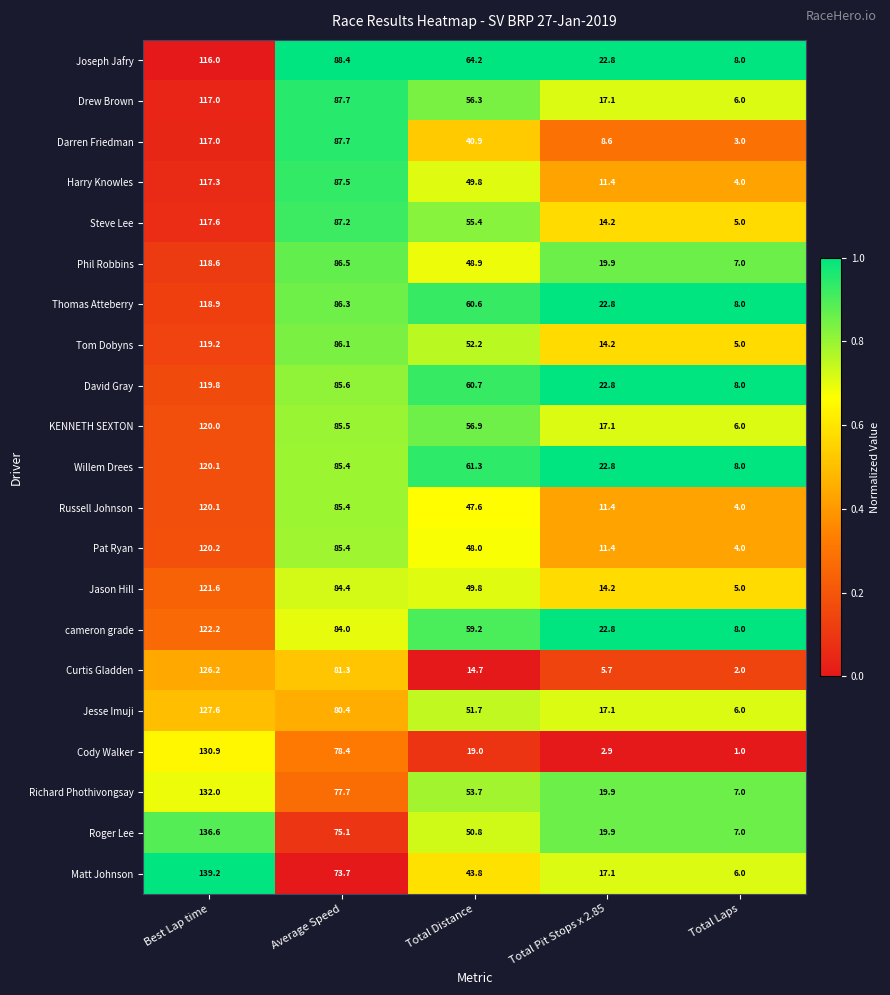

Rank the categories by David Gray value from highest to lowest.

Best Lap time, Average Speed, Total Distance, Total Pit Stops x 2.85, Total Laps